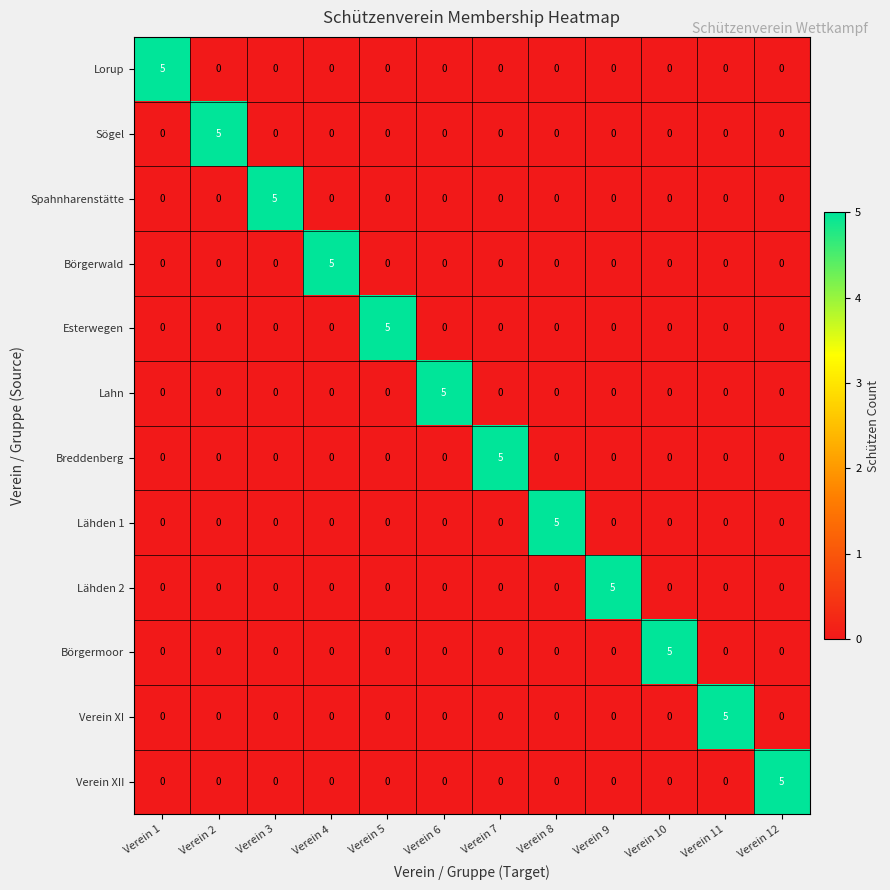

Is it true that Börgerwald equals 3 at Verein 8?

False